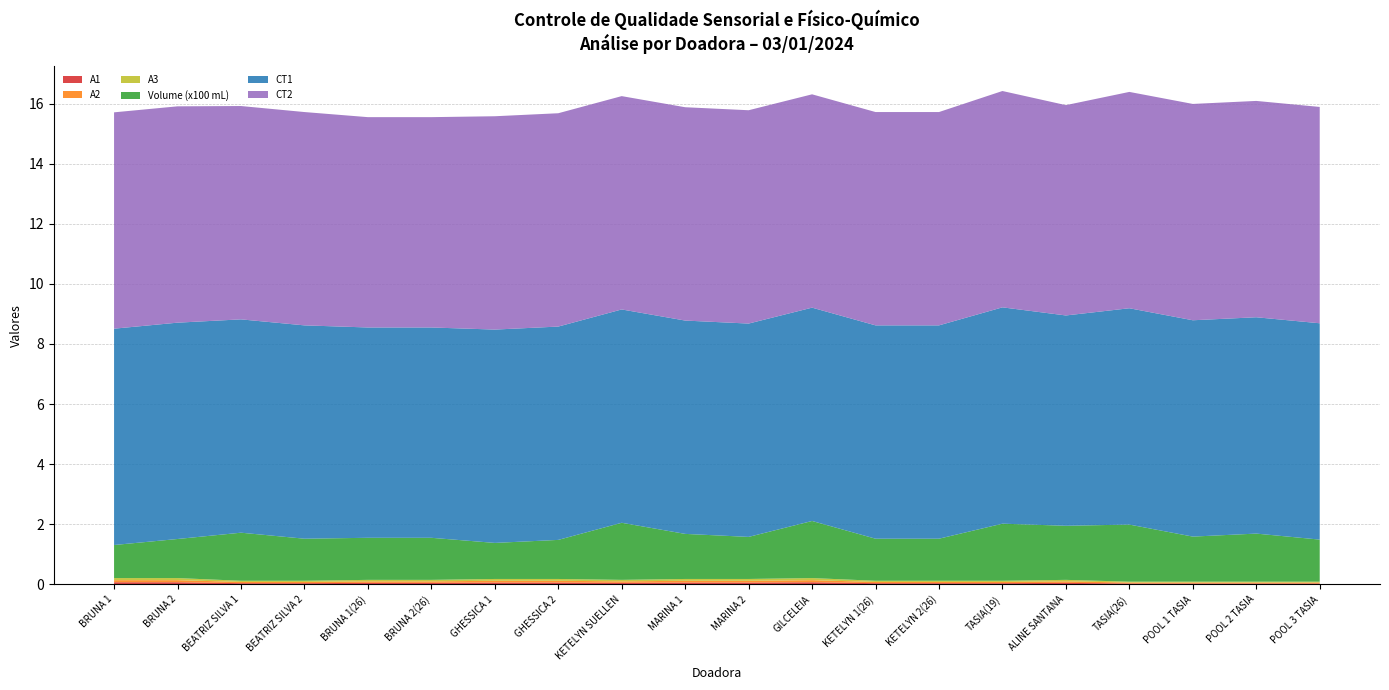

Reading left to right, transcribe all the data shown in this chart.

A1: BRUNA 1=0.1	BRUNA 2=0.1	BEATRIZ SILVA 1=0.0	BEATRIZ SILVA 2=0.0	BRUNA 1(26)=0.1	BRUNA 2(26)=0.1	GHESSICA 1=0.1	GHESSICA 2=0.1	KETELYN SUELLEN=0.1	MARINA 1=0.1	MARINA 2=0.1	GILCELEIA=0.1	KETELYN 1(26)=0.0	KETELYN 2(26)=0.0	TASIA(19)=0.0	ALINE SANTANA=0.1	TASIA(26)=0.0	POOL 1 TASIA=0.0	POOL 2 TASIA=0.0	POOL 3 TASIA=0.0
A2: BRUNA 1=0.1	BRUNA 2=0.1	BEATRIZ SILVA 1=0.0	BEATRIZ SILVA 2=0.0	BRUNA 1(26)=0.1	BRUNA 2(26)=0.1	GHESSICA 1=0.1	GHESSICA 2=0.1	KETELYN SUELLEN=0.1	MARINA 1=0.1	MARINA 2=0.1	GILCELEIA=0.1	KETELYN 1(26)=0.0	KETELYN 2(26)=0.0	TASIA(19)=0.0	ALINE SANTANA=0.1	TASIA(26)=0.0	POOL 1 TASIA=0.0	POOL 2 TASIA=0.0	POOL 3 TASIA=0.0
A3: BRUNA 1=0.1	BRUNA 2=0.1	BEATRIZ SILVA 1=0.0	BEATRIZ SILVA 2=0.0	BRUNA 1(26)=0.1	BRUNA 2(26)=0.1	GHESSICA 1=0.1	GHESSICA 2=0.1	KETELYN SUELLEN=0.1	MARINA 1=0.1	MARINA 2=0.1	GILCELEIA=0.1	KETELYN 1(26)=0.0	KETELYN 2(26)=0.0	TASIA(19)=0.0	ALINE SANTANA=0.1	TASIA(26)=0.0	POOL 1 TASIA=0.0	POOL 2 TASIA=0.0	POOL 3 TASIA=0.0
Volume (x100 mL): BRUNA 1=1.1	BRUNA 2=1.3	BEATRIZ SILVA 1=1.6	BEATRIZ SILVA 2=1.4	BRUNA 1(26)=1.4	BRUNA 2(26)=1.4	GHESSICA 1=1.2	GHESSICA 2=1.3	KETELYN SUELLEN=1.9	MARINA 1=1.5	MARINA 2=1.4	GILCELEIA=1.9	KETELYN 1(26)=1.4	KETELYN 2(26)=1.4	TASIA(19)=1.9	ALINE SANTANA=1.8	TASIA(26)=1.9	POOL 1 TASIA=1.5	POOL 2 TASIA=1.6	POOL 3 TASIA=1.4
CT1: BRUNA 1=7.2	BRUNA 2=7.2	BEATRIZ SILVA 1=7.1	BEATRIZ SILVA 2=7.1	BRUNA 1(26)=7.0	BRUNA 2(26)=7.0	GHESSICA 1=7.1	GHESSICA 2=7.1	KETELYN SUELLEN=7.1	MARINA 1=7.1	MARINA 2=7.1	GILCELEIA=7.1	KETELYN 1(26)=7.1	KETELYN 2(26)=7.1	TASIA(19)=7.2	ALINE SANTANA=7.0	TASIA(26)=7.2	POOL 1 TASIA=7.2	POOL 2 TASIA=7.2	POOL 3 TASIA=7.2
CT2: BRUNA 1=7.2	BRUNA 2=7.2	BEATRIZ SILVA 1=7.1	BEATRIZ SILVA 2=7.1	BRUNA 1(26)=7.0	BRUNA 2(26)=7.0	GHESSICA 1=7.1	GHESSICA 2=7.1	KETELYN SUELLEN=7.1	MARINA 1=7.1	MARINA 2=7.1	GILCELEIA=7.1	KETELYN 1(26)=7.1	KETELYN 2(26)=7.1	TASIA(19)=7.2	ALINE SANTANA=7.0	TASIA(26)=7.2	POOL 1 TASIA=7.2	POOL 2 TASIA=7.2	POOL 3 TASIA=7.2